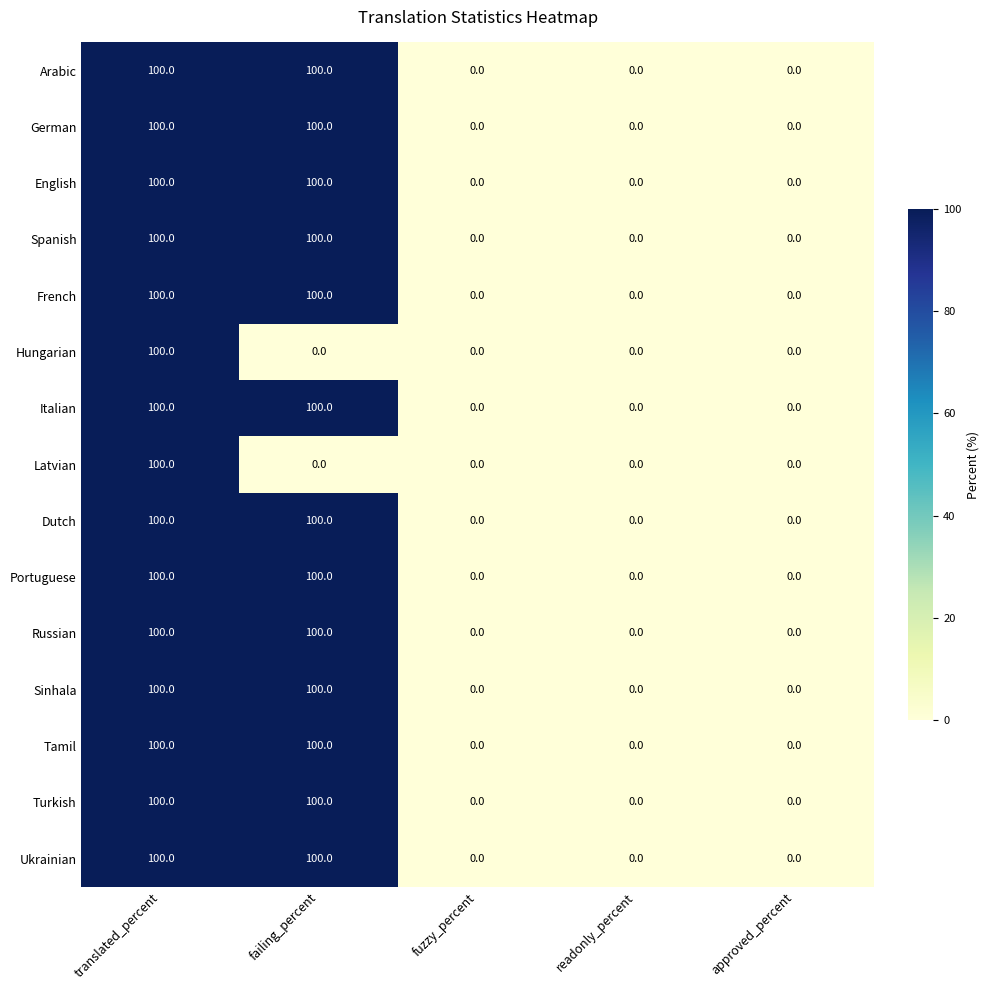

What is the maximum value for Latvian?

100